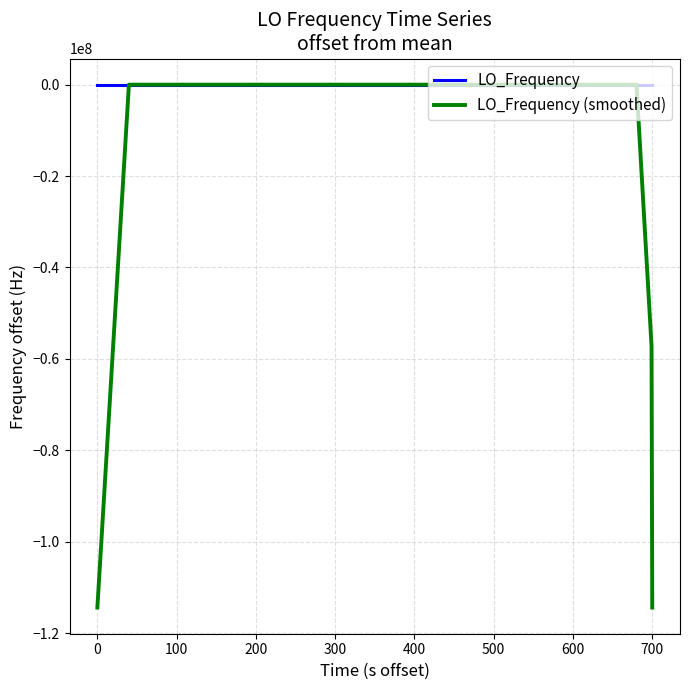

How many lines are shown in the chart?

2